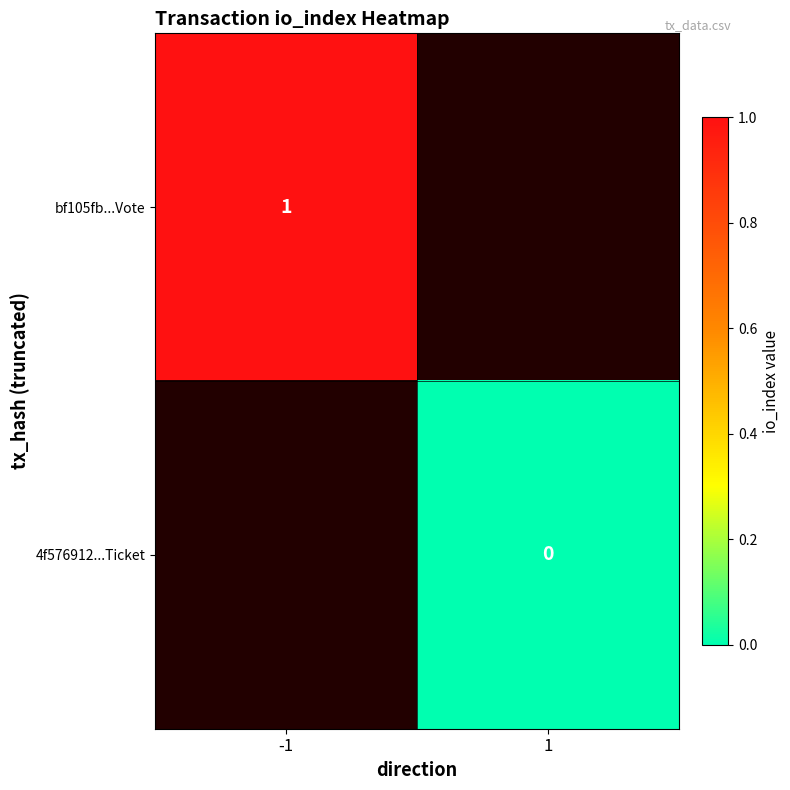

At which category does the chart reach its peak across all series?

-1